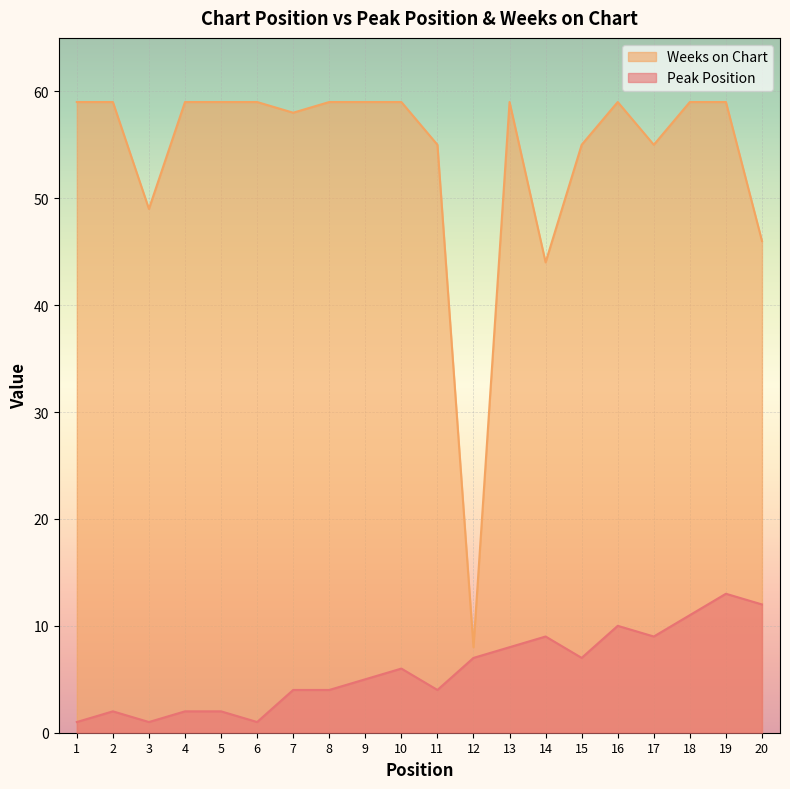

What is the difference between the maximum and minimum values in the Weeks on Chart series?

51